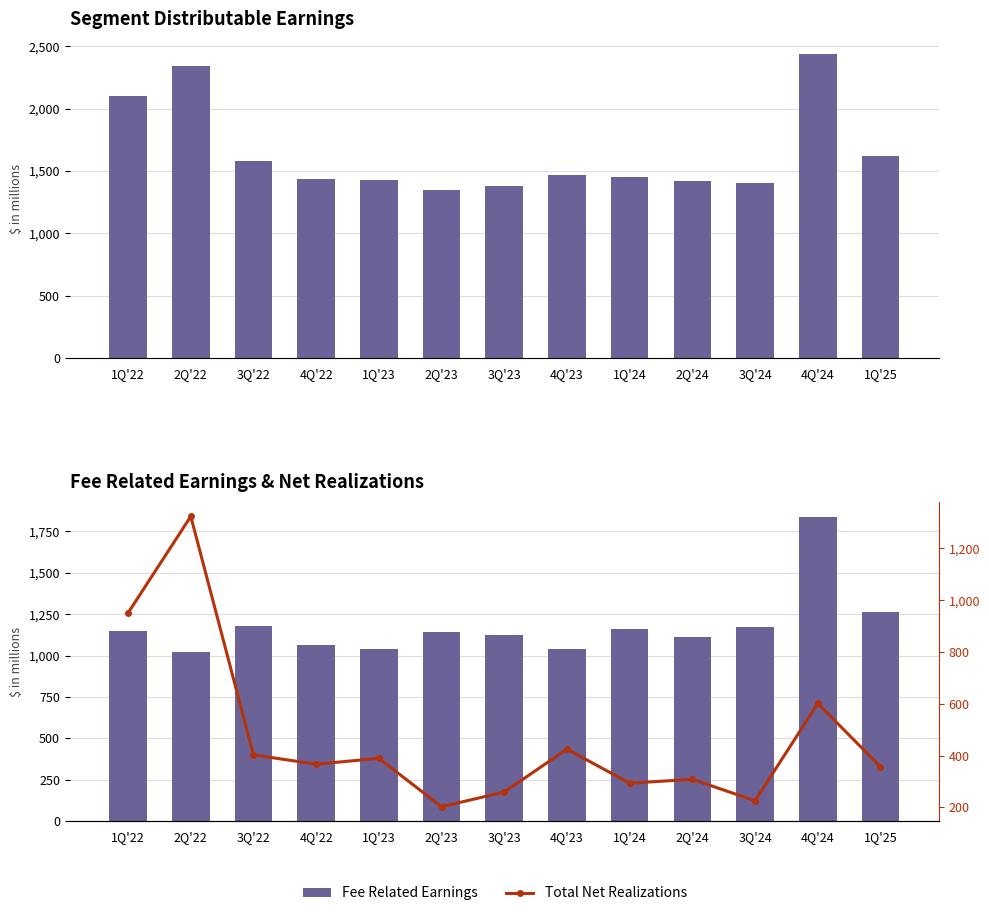

How many values in the Total Segment Distributable Earnings series are below 1453324?

6